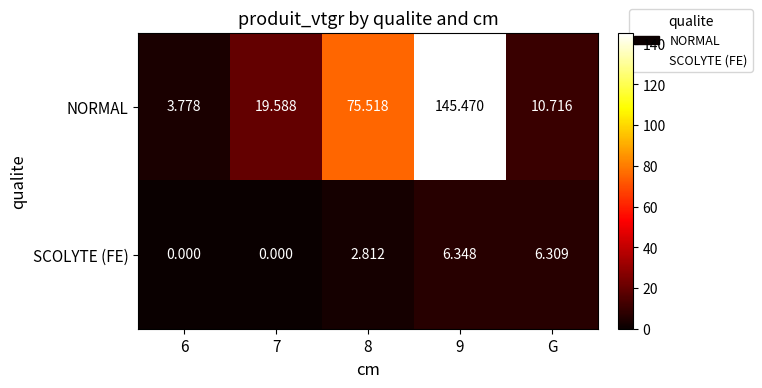

At 6, list the series in order from smallest to largest.

SCOLYTE (FE), NORMAL